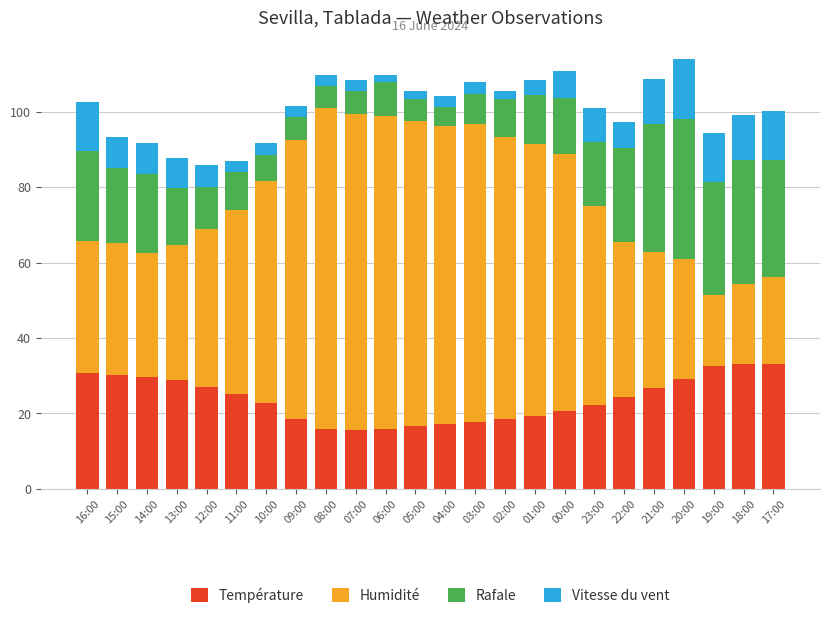

What is the total value across all series at 08:00?

109.9